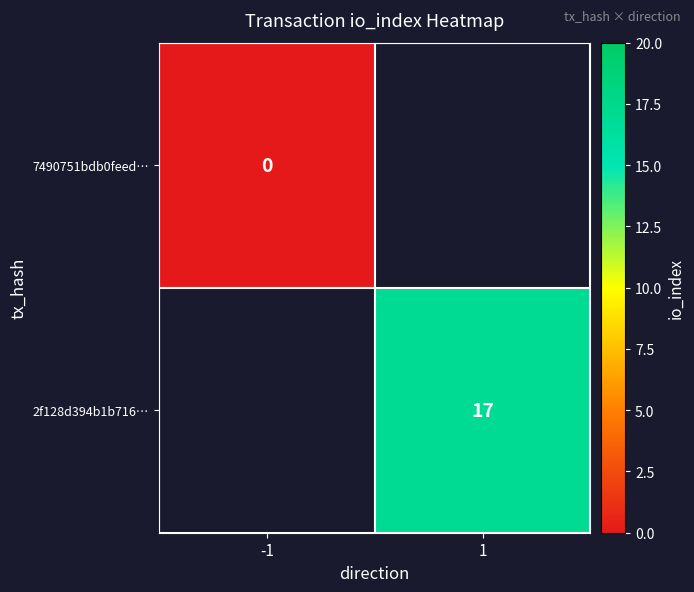

Is it true that 2f128d394b1b716… equals 17 at 1?

True